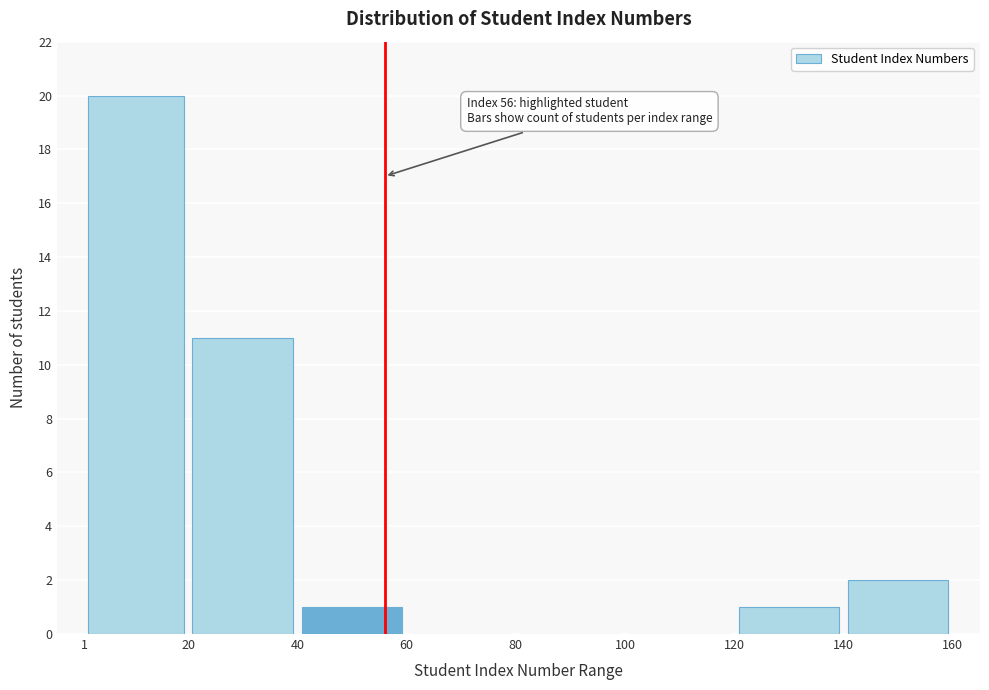

Which range on the x-axis has the tallest bar?

1 to 20